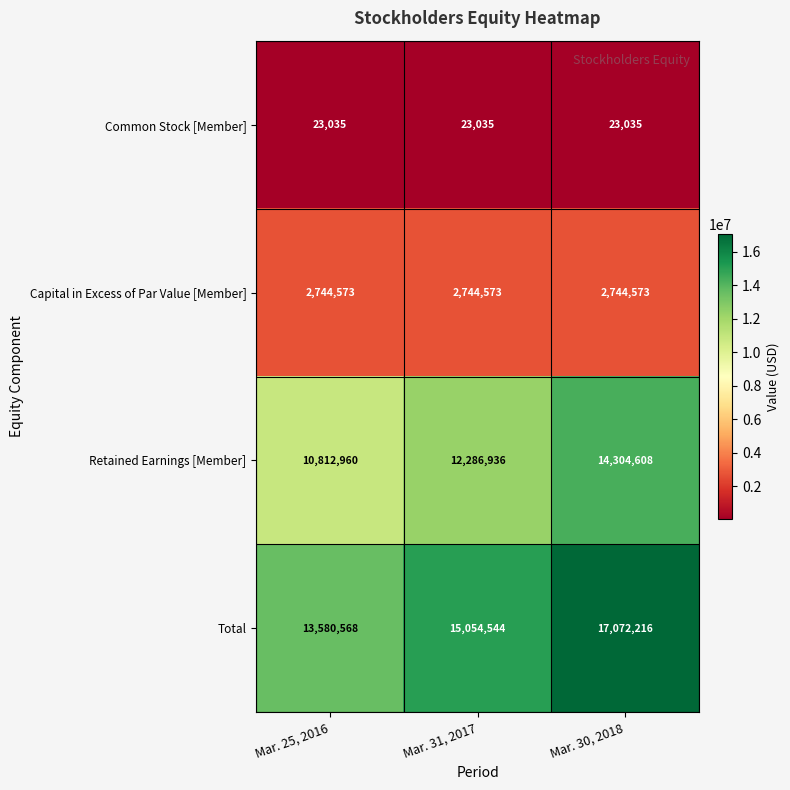

Reading left to right, extract all data points from this chart.

Common Stock [Member]: 23035	23035	23035
Capital in Excess of Par Value [Member]: 2744573	2744573	2744573
Retained Earnings [Member]: 10812960	12286936	14304608
Total: 13580568	15054544	17072216